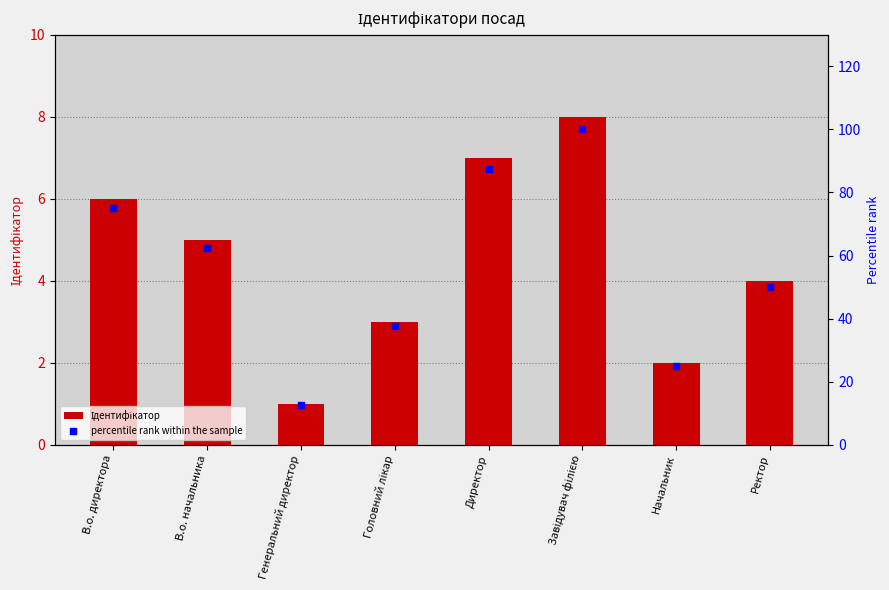

At which category is the sum across all series the highest?

Завідувач філією